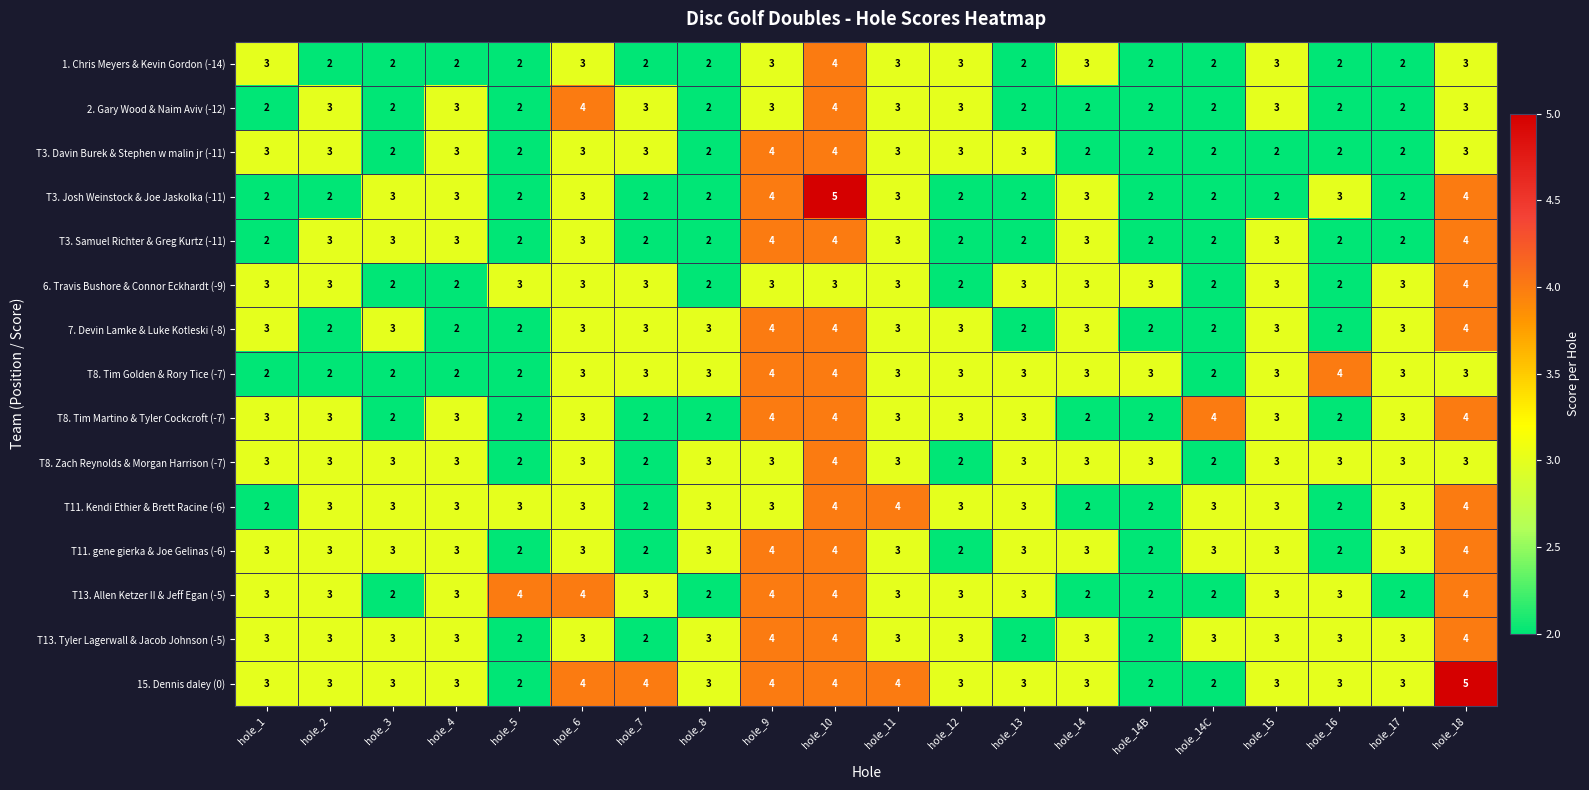

What is the approximate value of T8. Tim Martino & Tyler Cockcroft (-7) at hole_15?

3